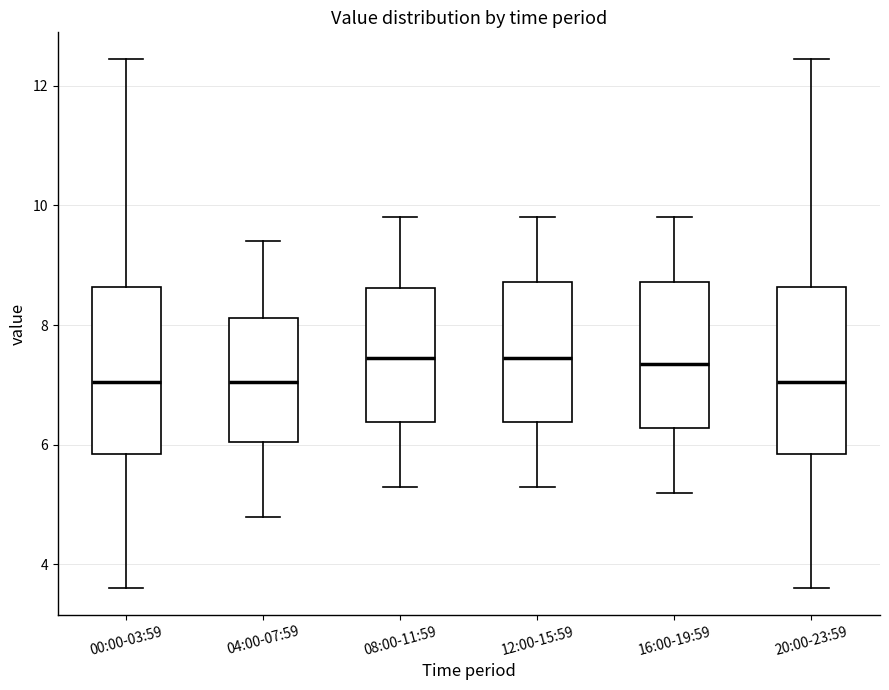

Where does the median line of the box for 00:00-03:59 sit on the y-axis? The values are not printed on the chart, so give them approximately, as read against the axis.

7.0